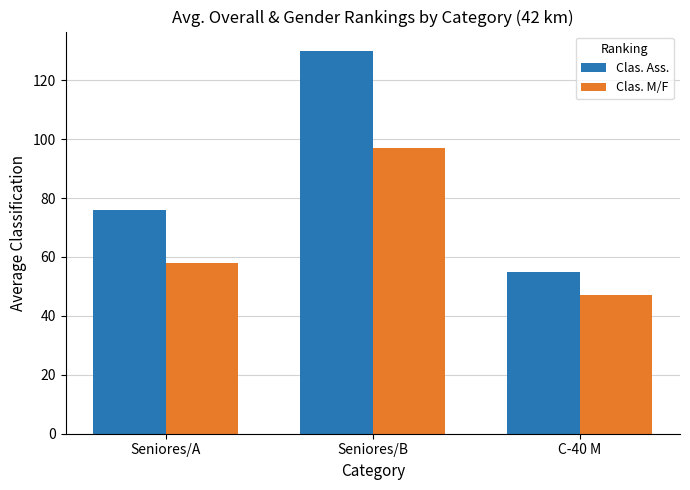

What position from the left is Seniores/A?

1